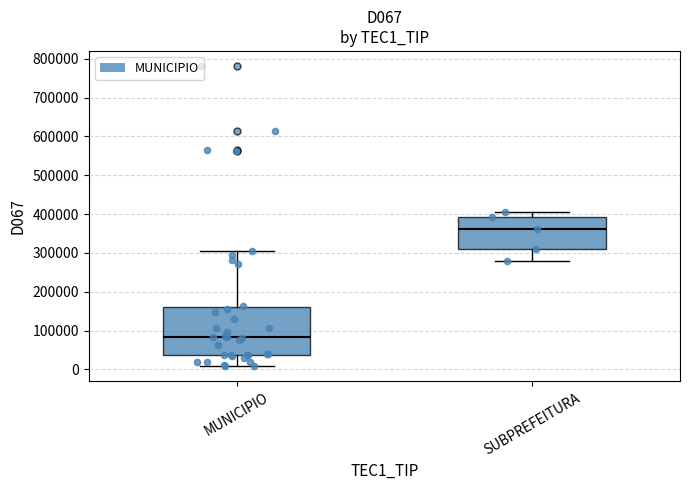

Which box has the highest median line?

SUBPREFEITURA